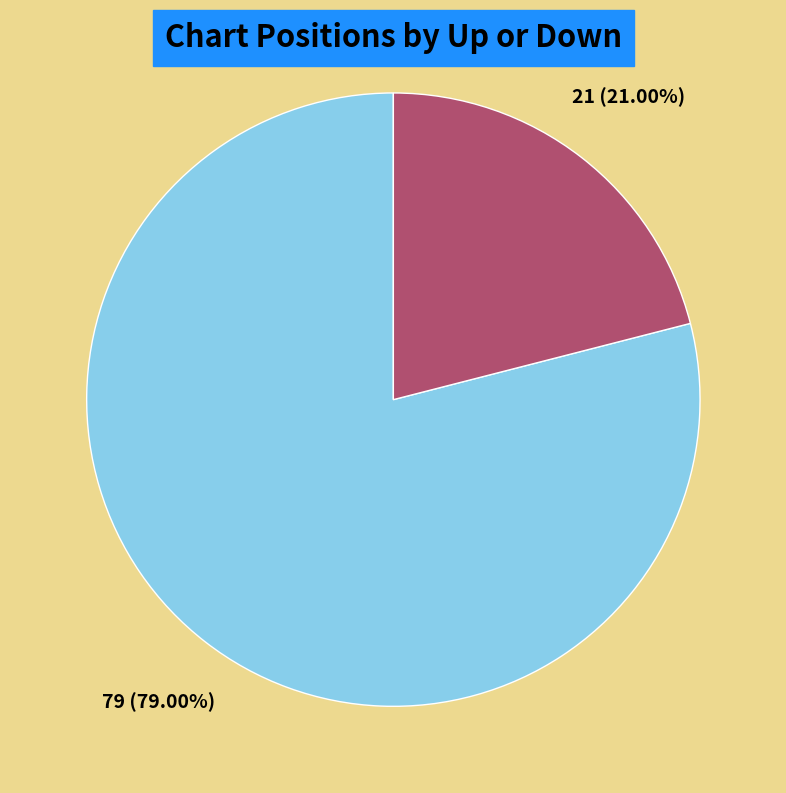

What percentage is the down slice, to the nearest percent?

21%